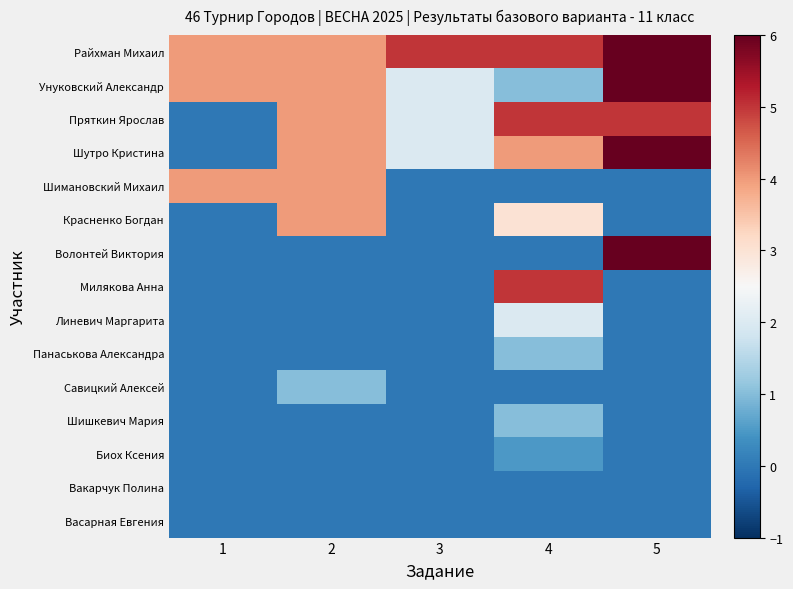

How many distinct data groups are displayed?

15